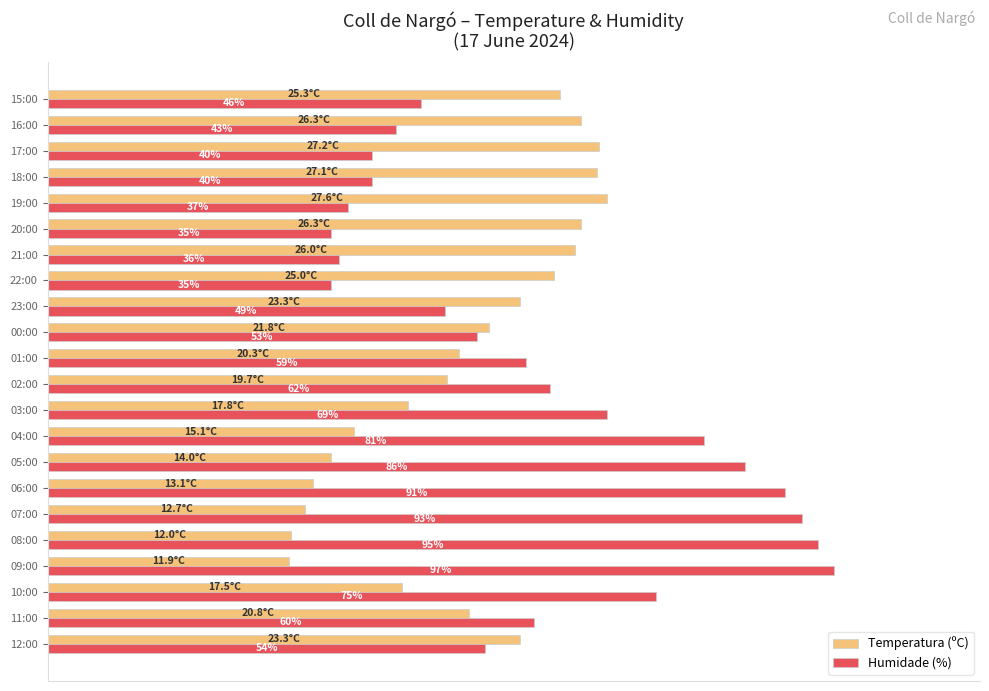

List the series in order of their overall mean, highest first.

Humidade (%), Temperatura (ºC)